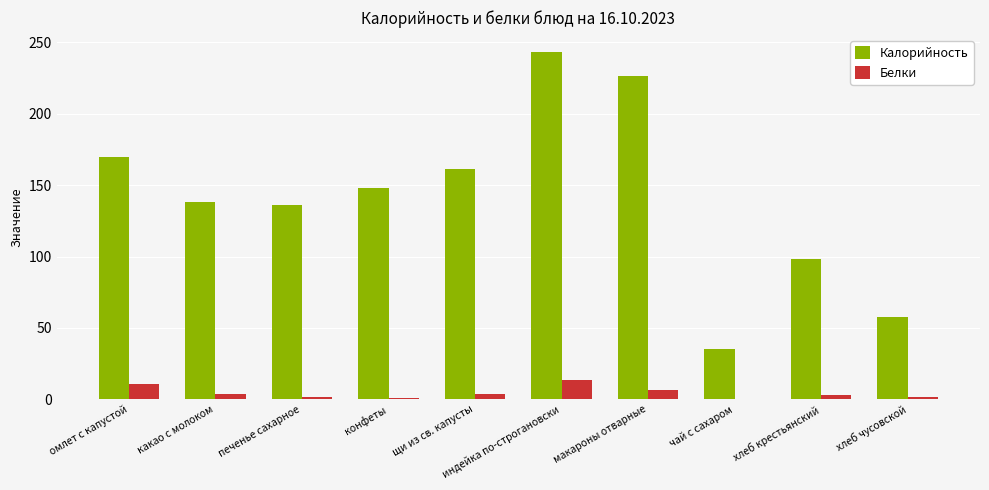

What value does the Белки series have at индейка по-строгановски?

13.4